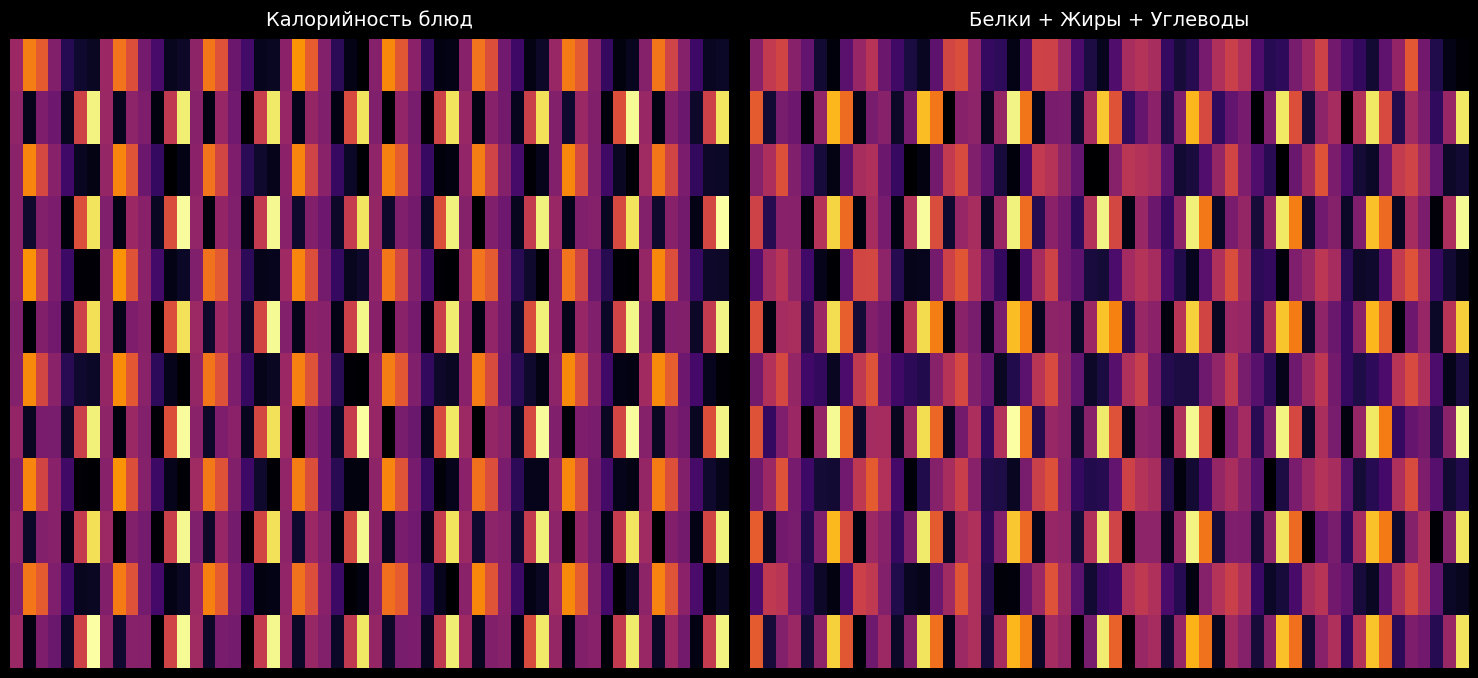

What is the lowest value of the картофельное пюре / суп рыбный series?

116.2